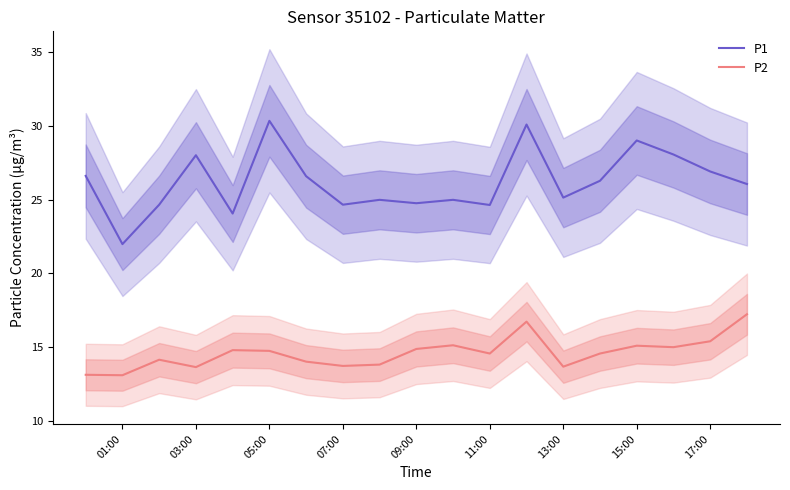

What is the difference between the P2 values at 01:00 and 17:00?

2.3